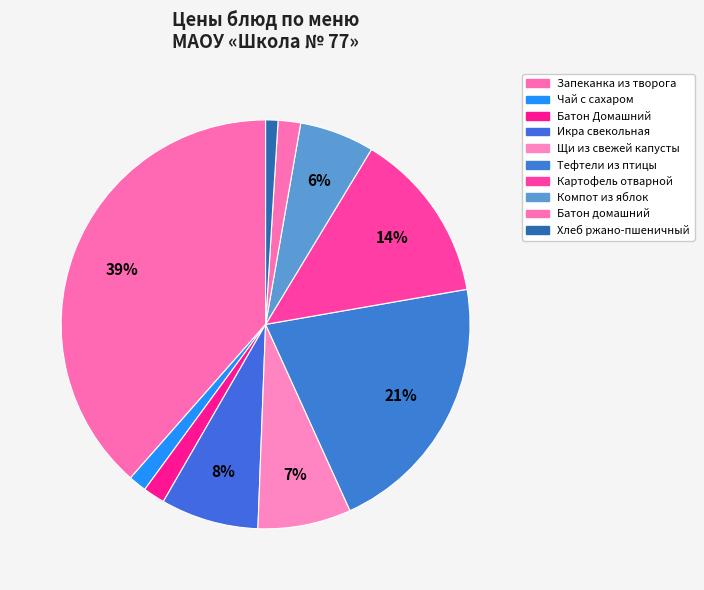

To the nearest percent, what is the difference between the Запеканка из творога and Батон Домашний slice percentages?

37%